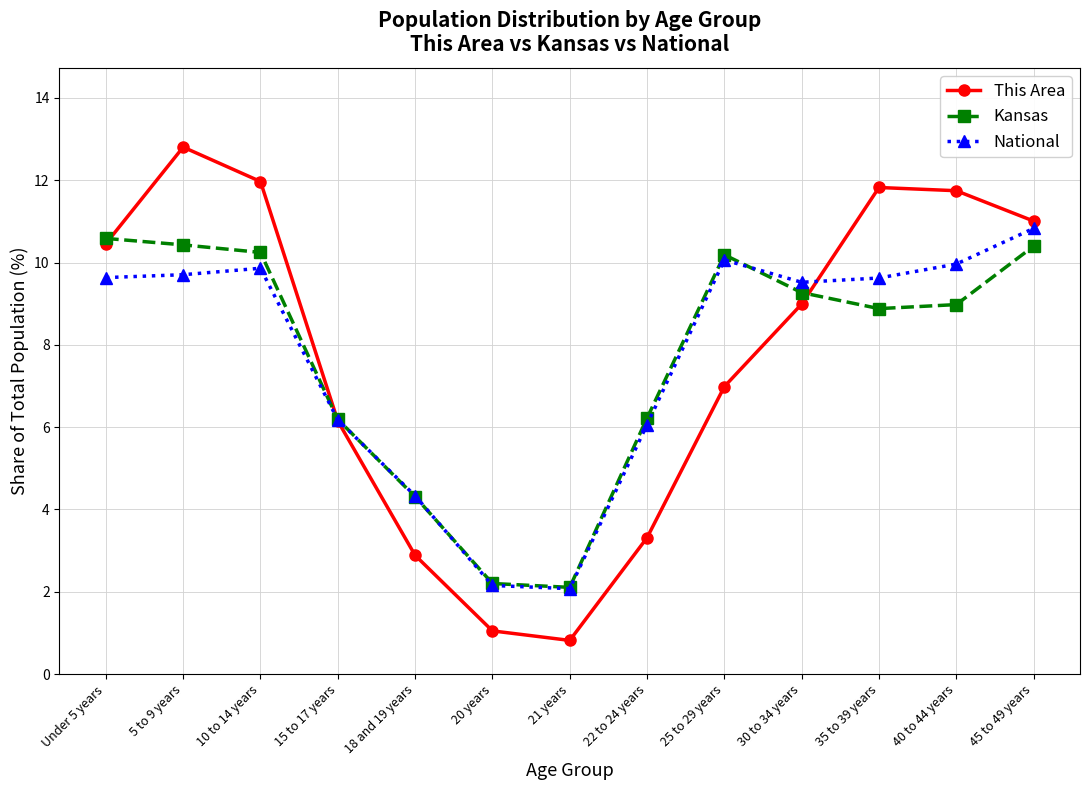

In National, how many points are higher than both neighbors (excluding endpoints)?

2